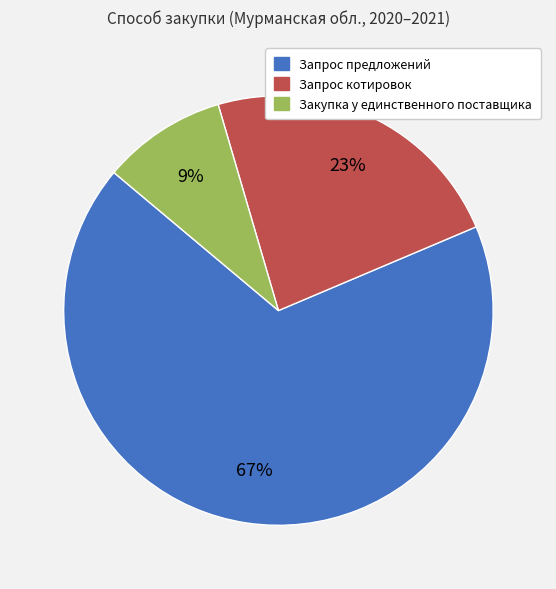

To the nearest percent, what is the average slice percentage?

33%